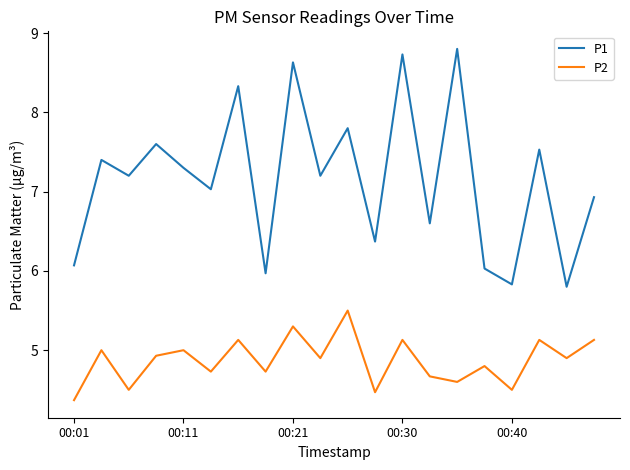

How many values in the P1 series exceed 7?

12